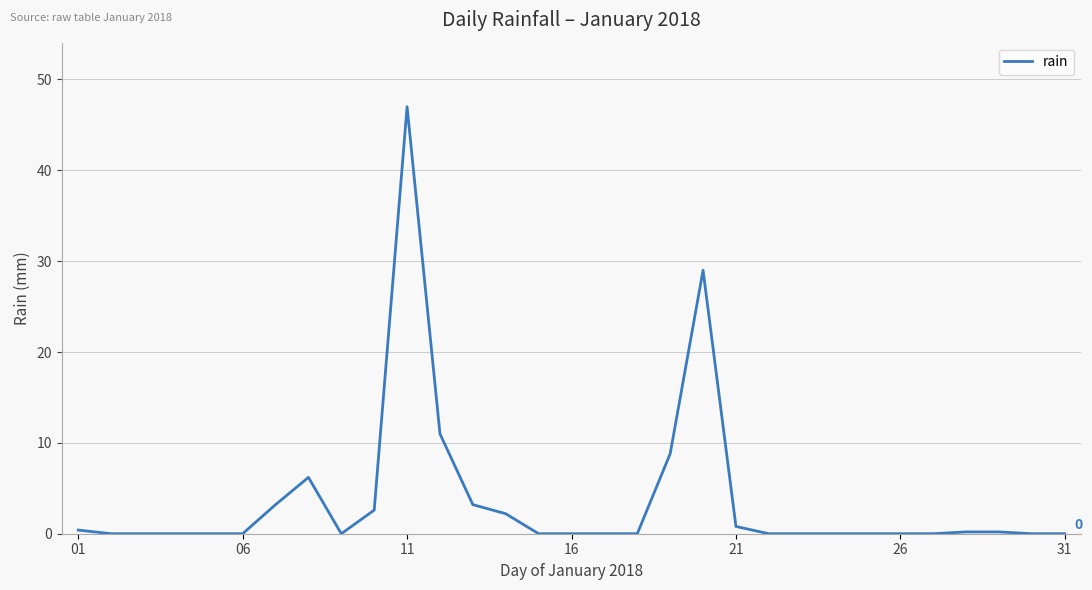

What is the greatest value displayed?

47.0